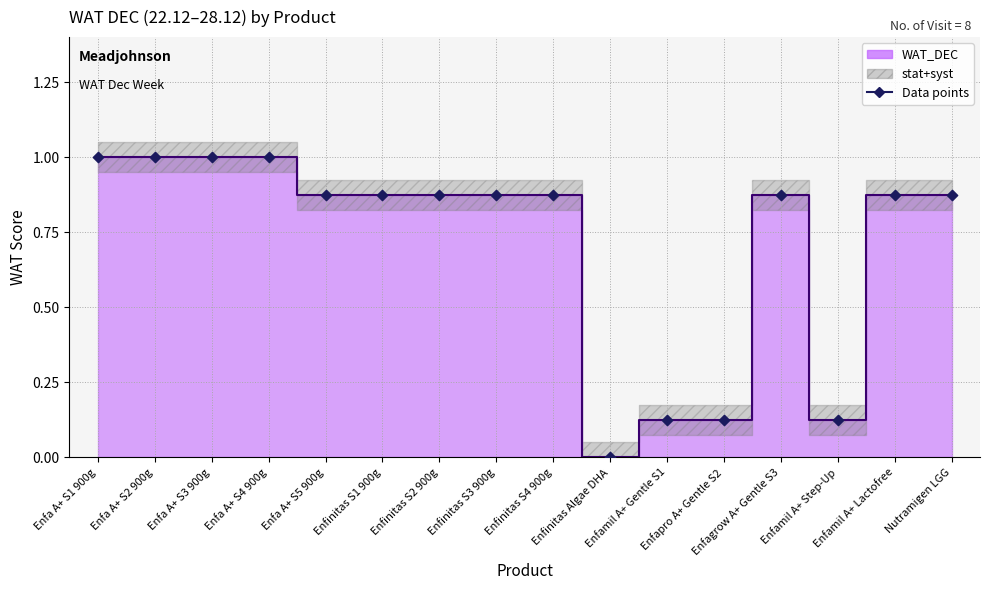

Which series contains the highest Y value?

WAT_DEC (line)